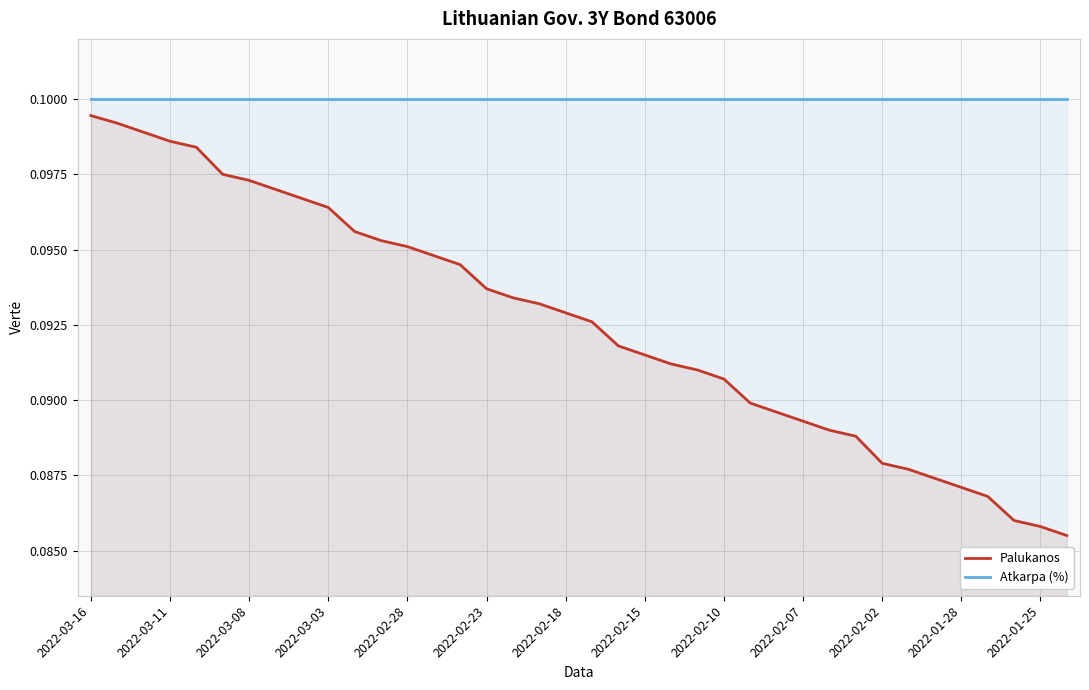

True or false: Palukanos has more than 1 points higher than both neighbors.

False